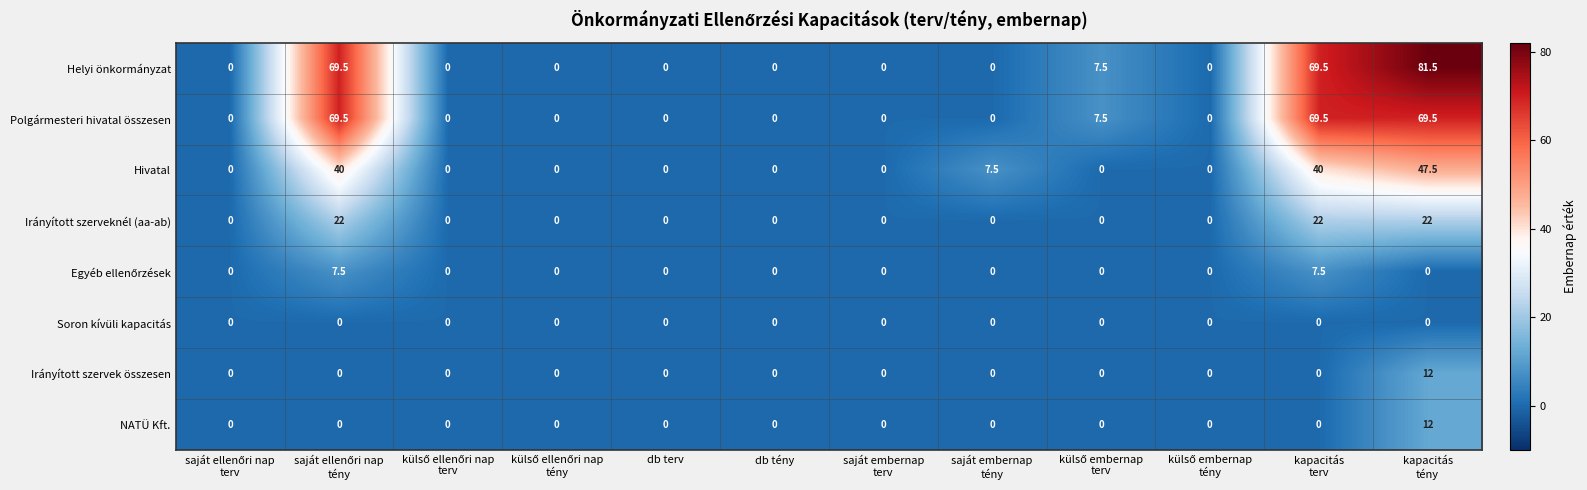

What is the difference between the maximum and minimum values in the Irányított szerveknél (aa-ab) series?

22.0